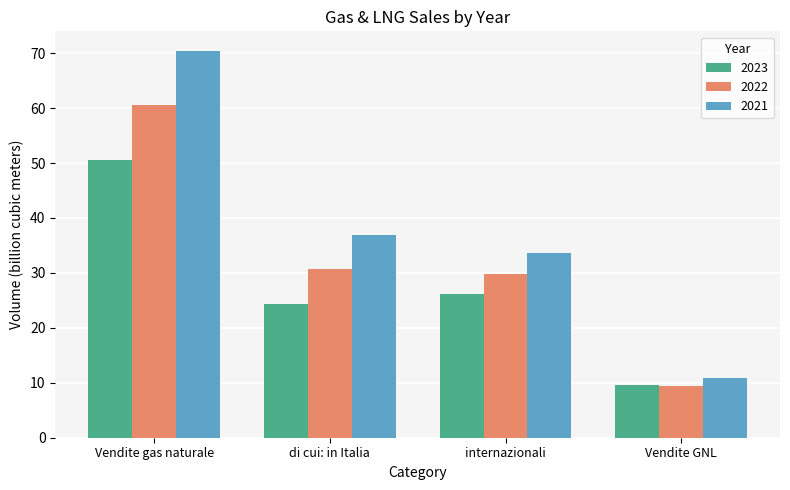

Which series has the largest total across all categories?

2021